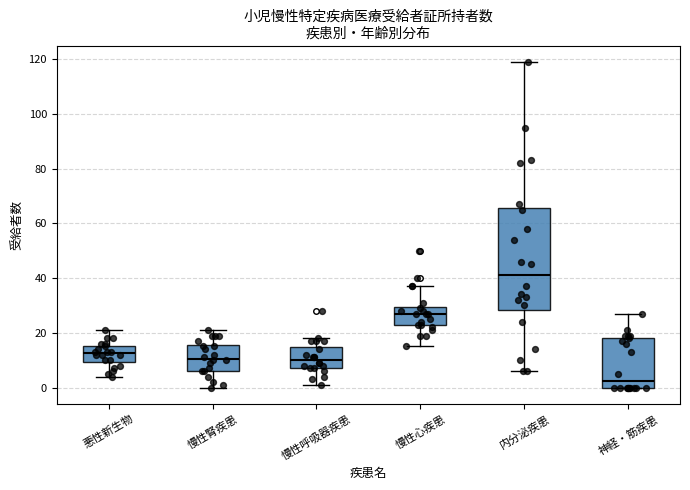

Comparing the boxes themselves (not the whiskers), which one is the tallest?

内分泌疾患